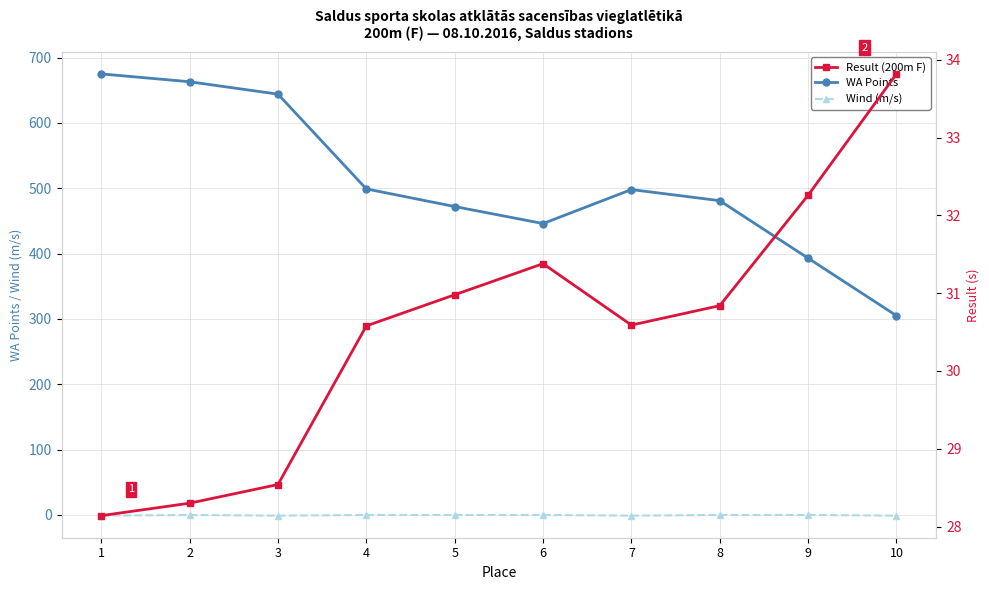

Rank the series by their maximum value, from lowest to highest.

Wind (m/s), Result (200m F), WA Points